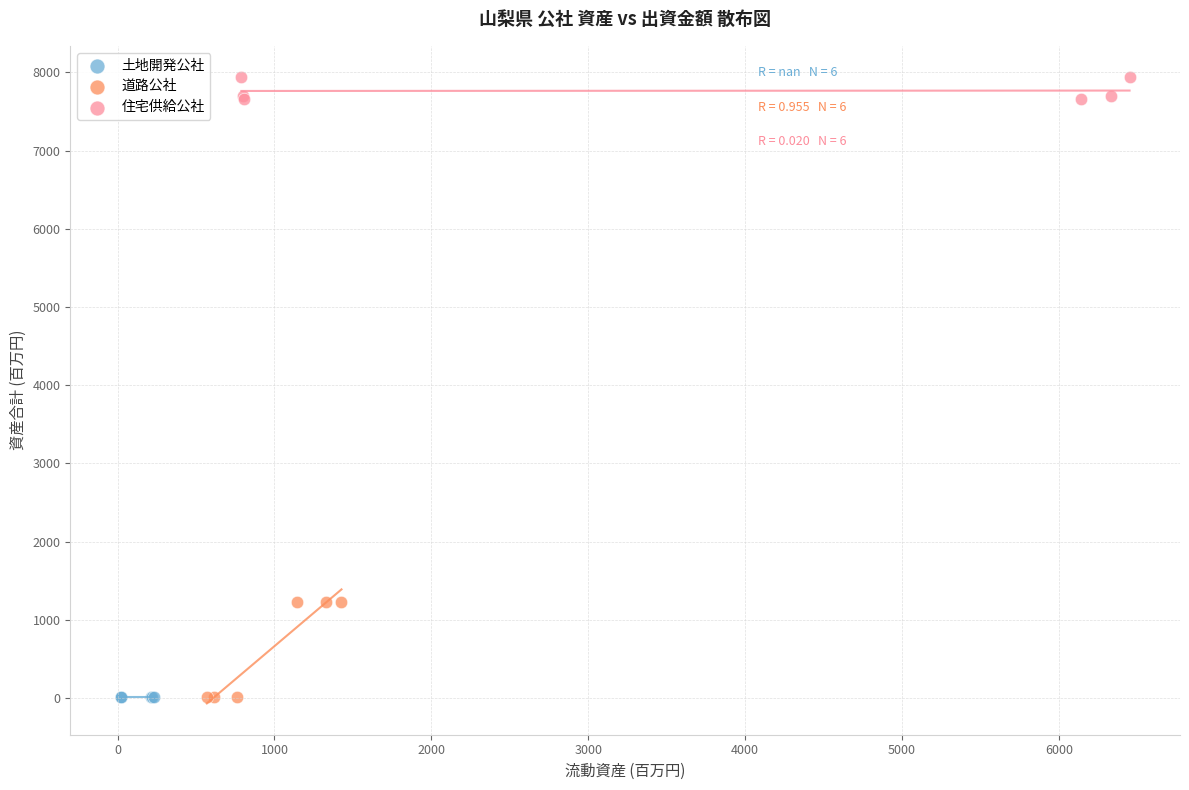

Which series contains the highest Y value?

住宅供給公社